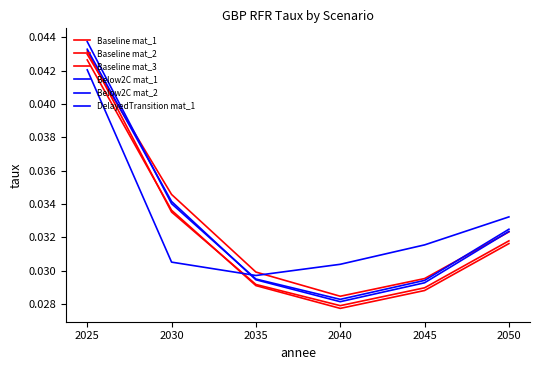

Does the chart display data point markers on the line(s)?

No